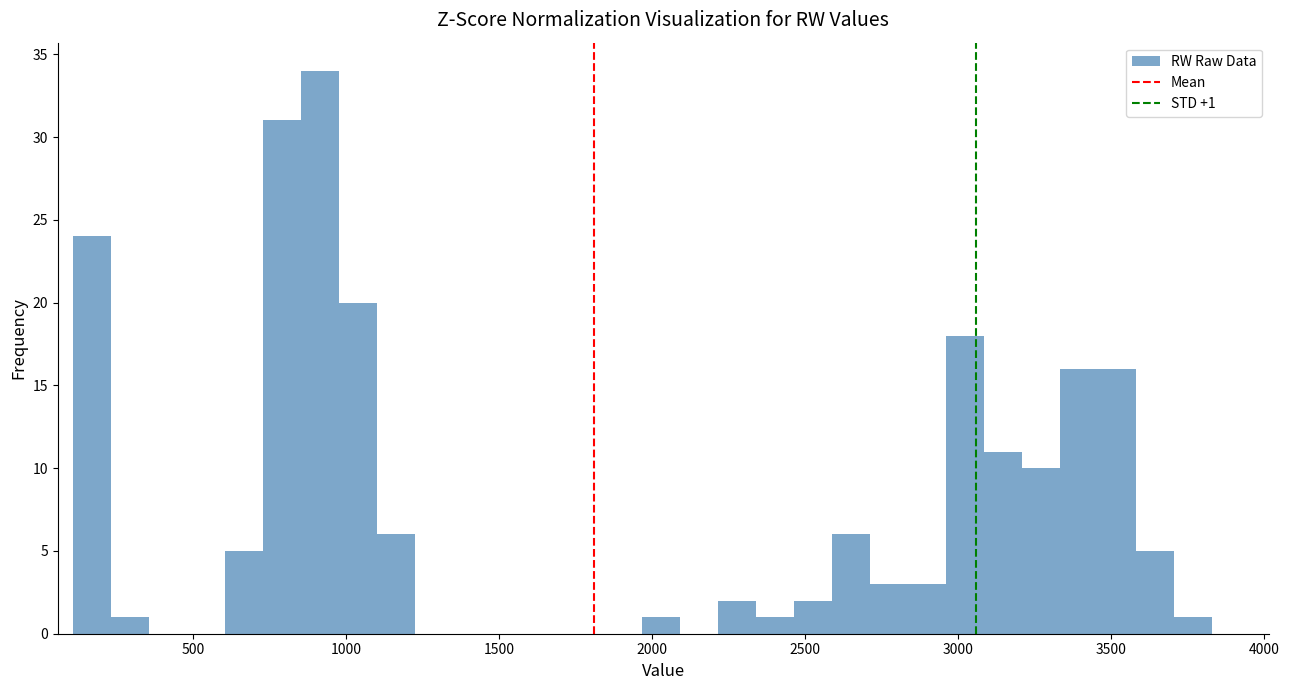

Around what value on the x-axis is the tallest bar? Give the approximate position of its centre, as read against the axis.

900